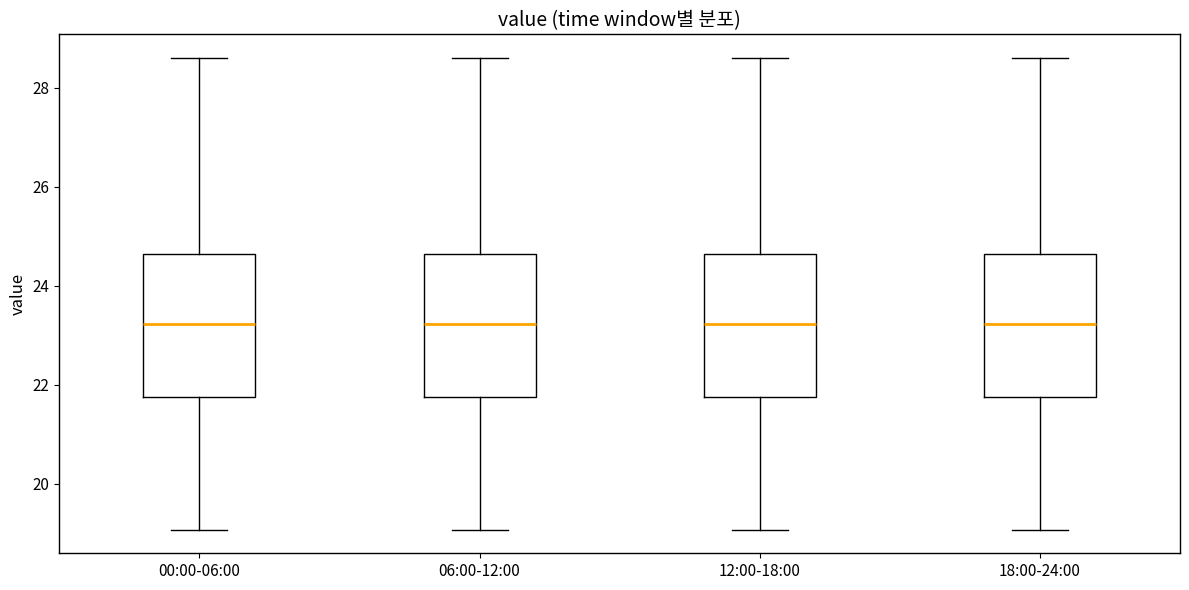

Reading left to right, transcribe this box plot: for each box, give where its median line is, the range the box spans, and where its two whiskers end, as read against the y-axis. The values are not printed on the chart, so give them approximately, as read against the axis.

00:00-06:00: median 23.2, box 21.8 to 24.6, whiskers 19.0 to 28.6
06:00-12:00: median 23.2, box 21.8 to 24.6, whiskers 19.0 to 28.6
12:00-18:00: median 23.2, box 21.8 to 24.6, whiskers 19.0 to 28.6
18:00-24:00: median 23.2, box 21.8 to 24.6, whiskers 19.0 to 28.6